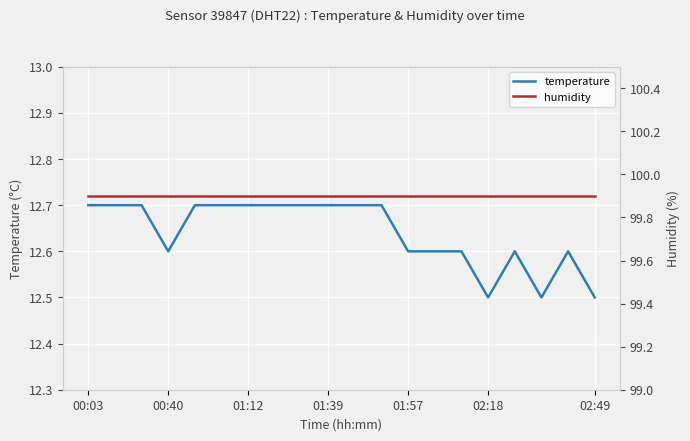

Reading right to left, list all the values displayed in this chart.

temperature: 12.5	12.6	12.5	12.6	12.5	12.6	12.6	12.6	12.7	12.7	12.7	12.7	12.7	12.7	12.7	12.7	12.6	12.7	12.7	12.7
humidity: 99.9	99.9	99.9	99.9	99.9	99.9	99.9	99.9	99.9	99.9	99.9	99.9	99.9	99.9	99.9	99.9	99.9	99.9	99.9	99.9